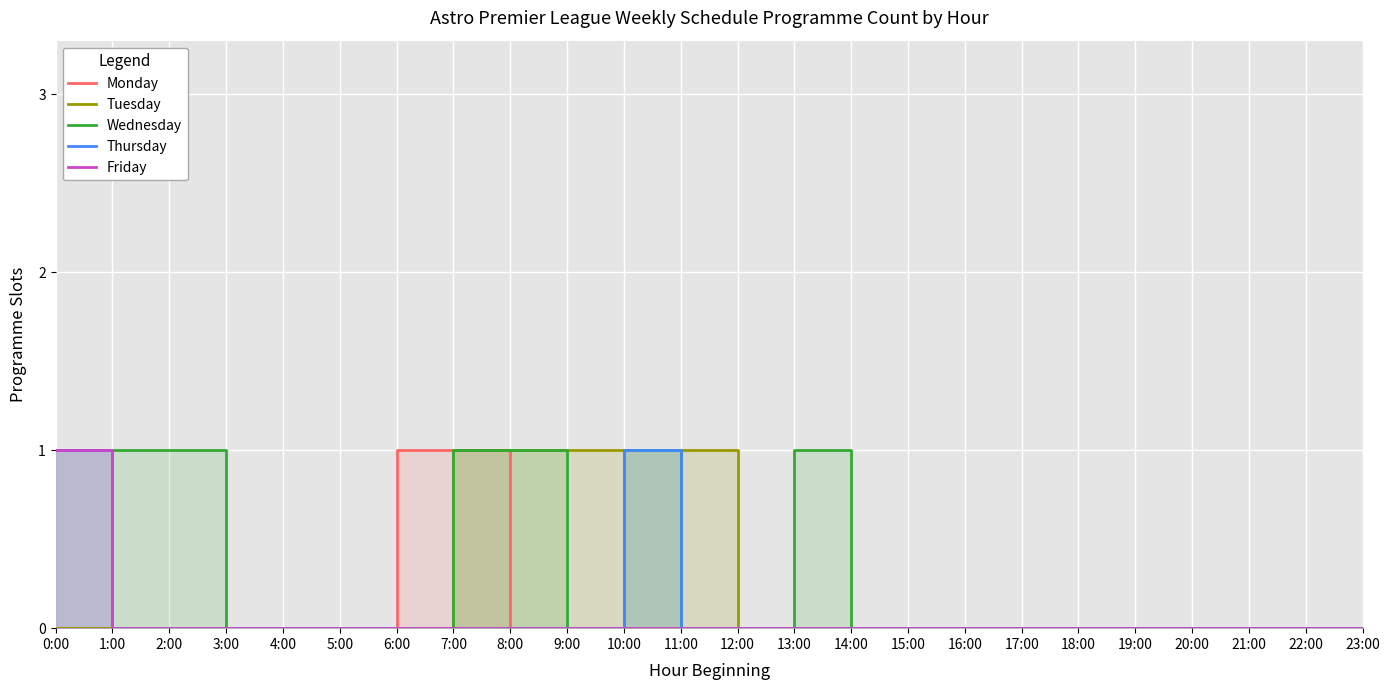

Where is Thursday nearest to the value 0?

1:00